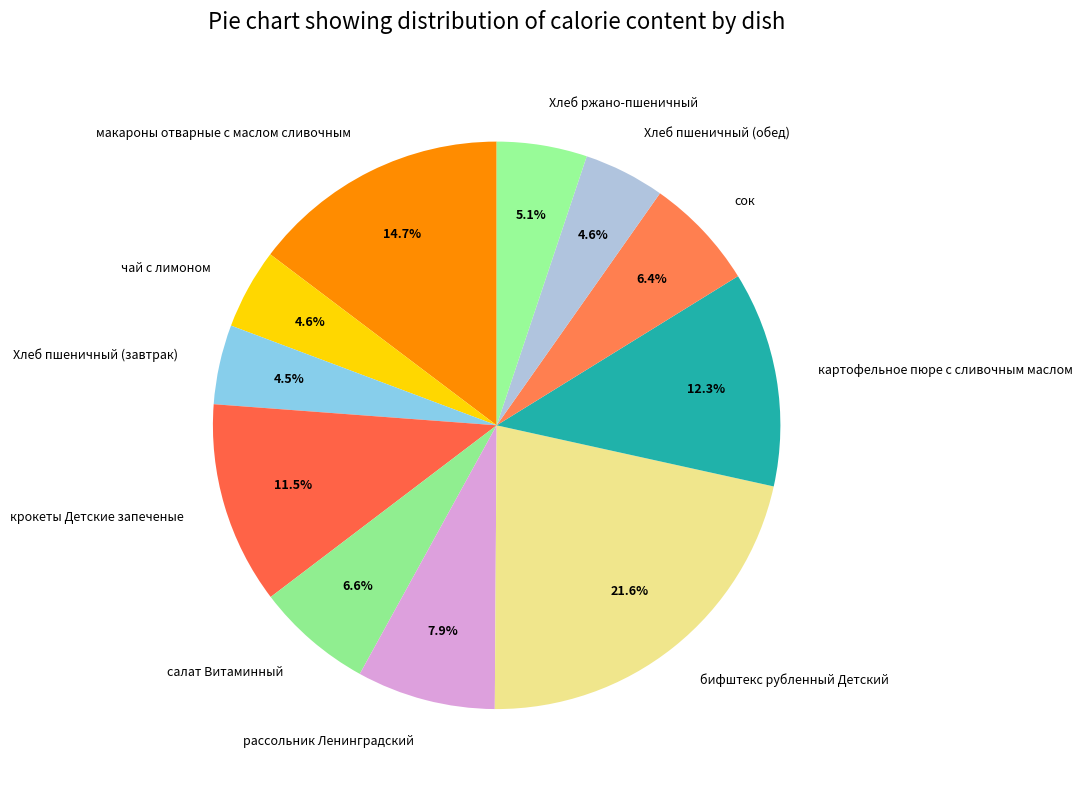

To the nearest percent, what portion does картофельное пюре с сливочным маслом represent?

12%